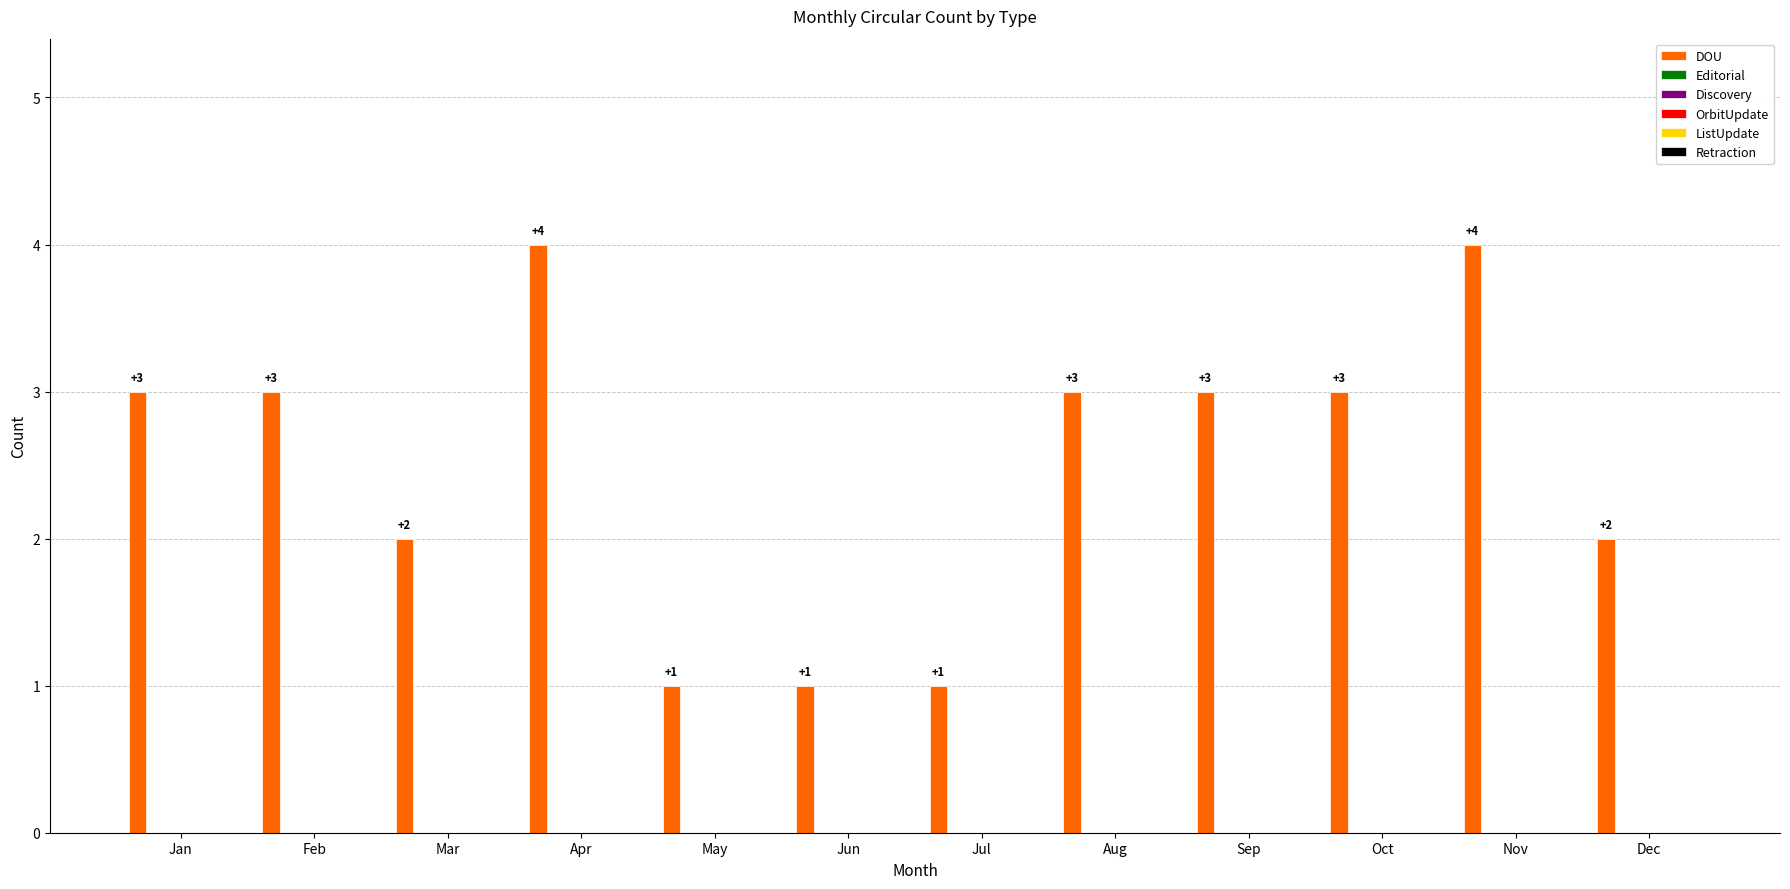

What is the value of the 3rd bar from the left?

2